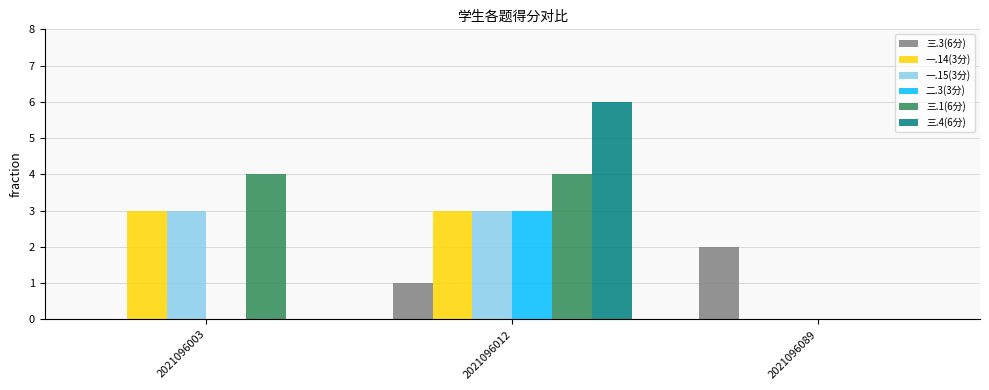

What is the sum of all 三.4(6分) values?

6